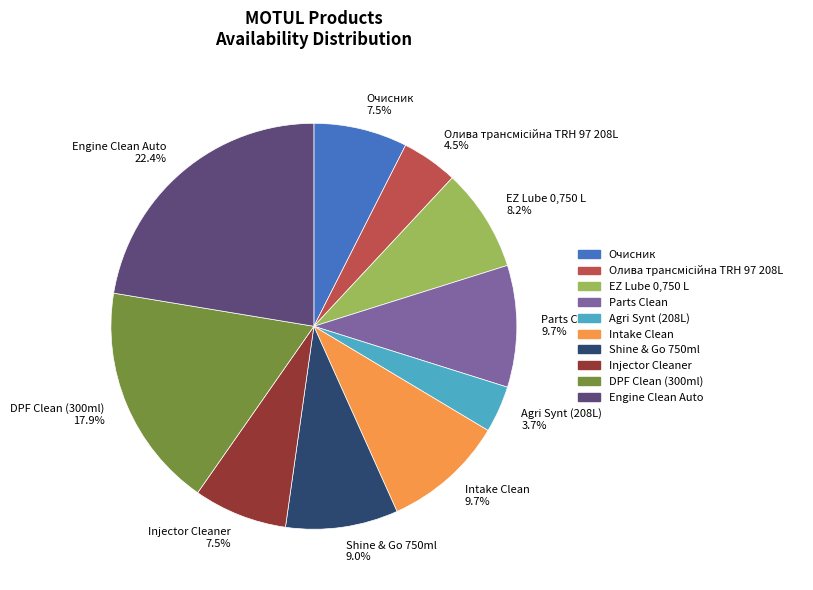

To the nearest percent, what portion does Intake Clean represent?

10%